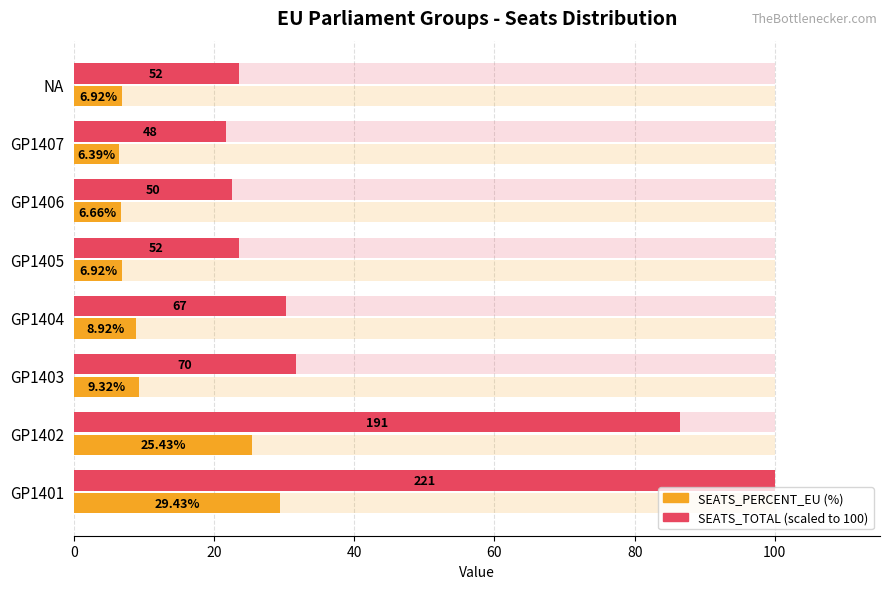

The value of SEATS_TOTAL (scaled) at GP1406 is 22.6. True or false?

True